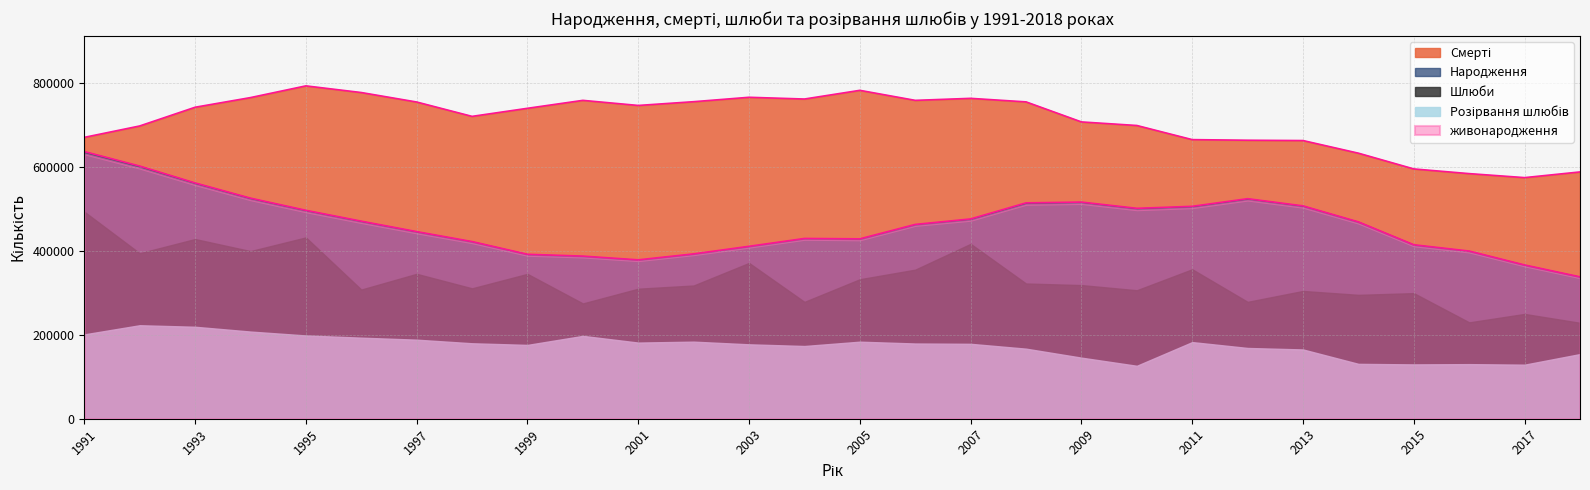

How many data points in Народження are above 468702?

13